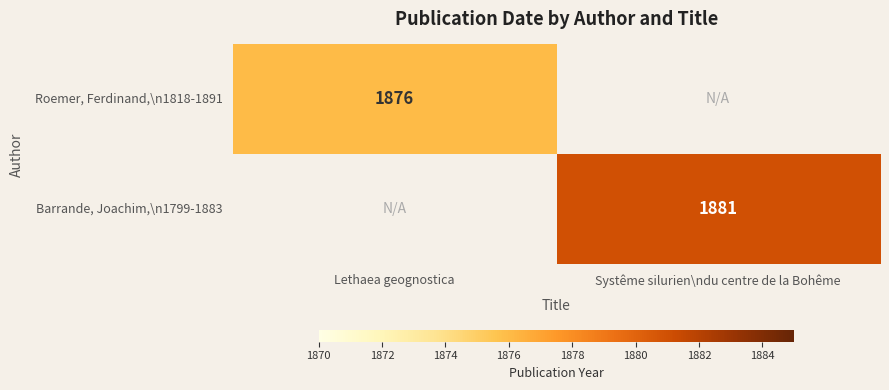

Is it true that Barrande, Joachim,\n1799-1883 equals 1881 at Systême silurien\ndu centre de la Bohême?

True